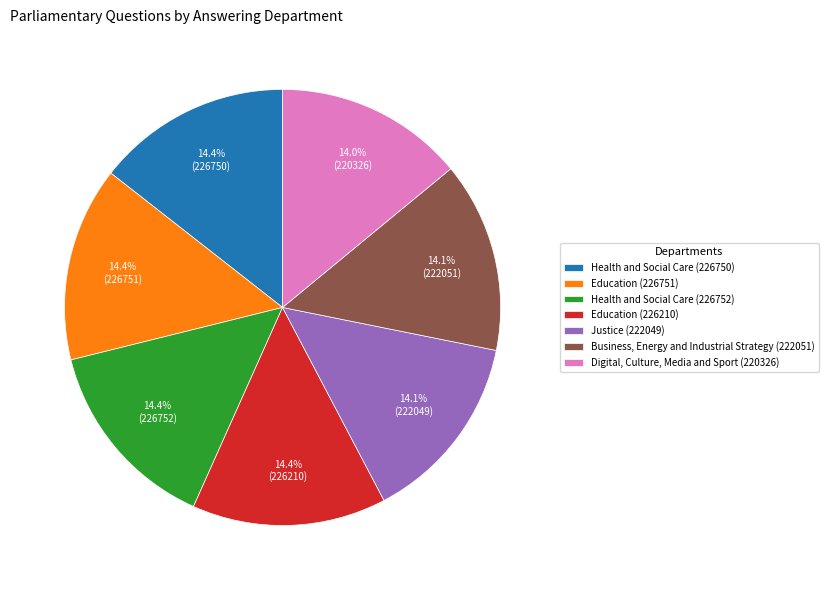

Does Digital, Culture, Media and Sport (220326) account for over 50% of the chart?

No